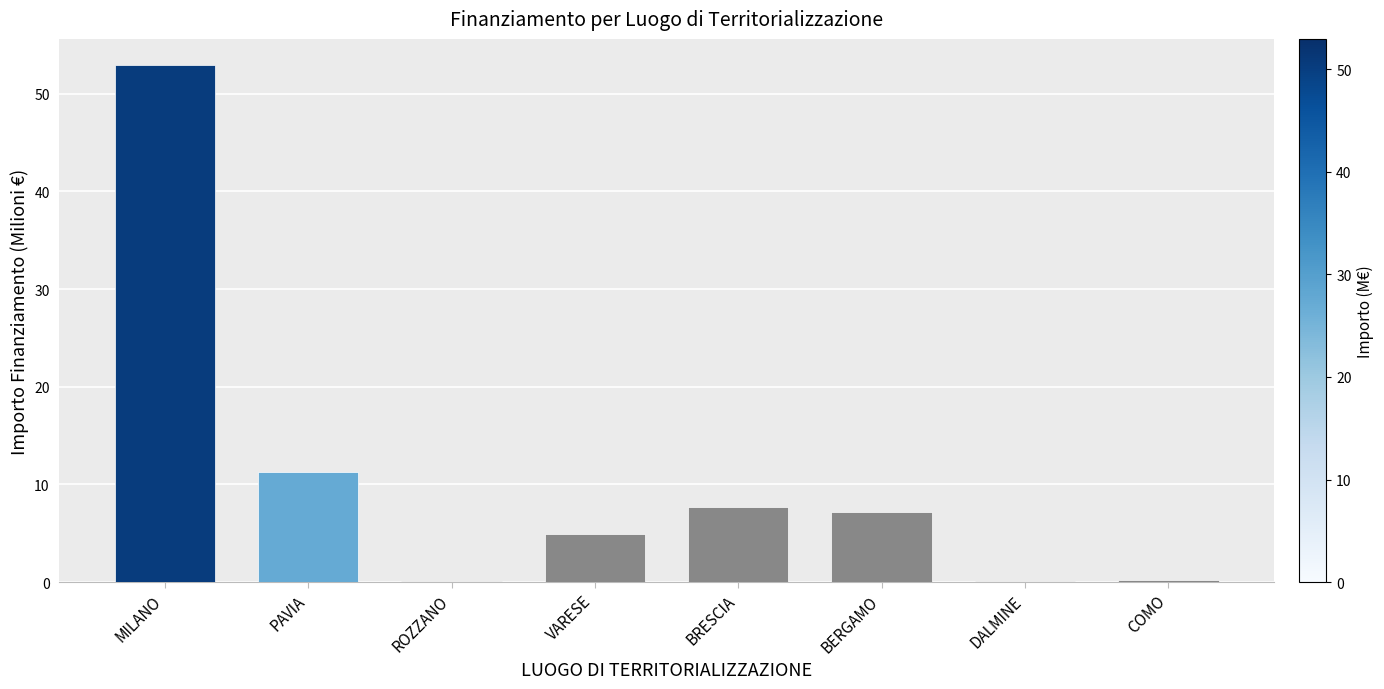

At which label is the value closest to 26?

PAVIA